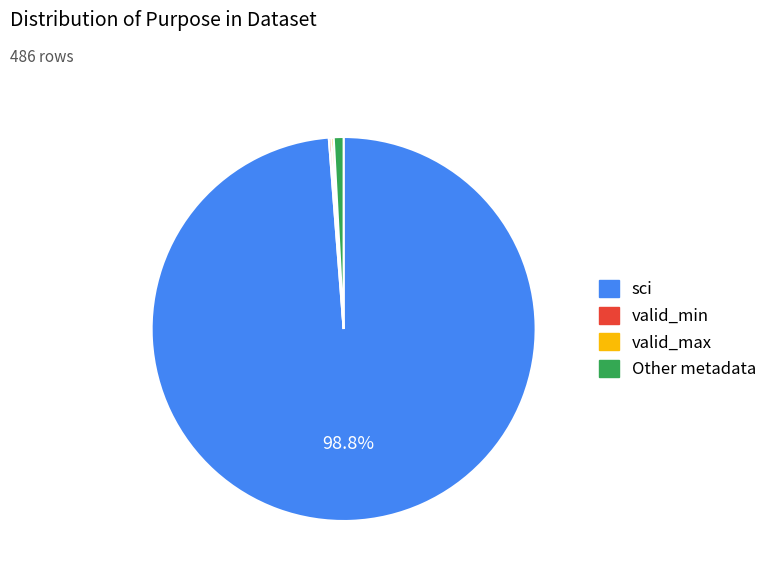

To the nearest percent, what is the average slice percentage?

25%